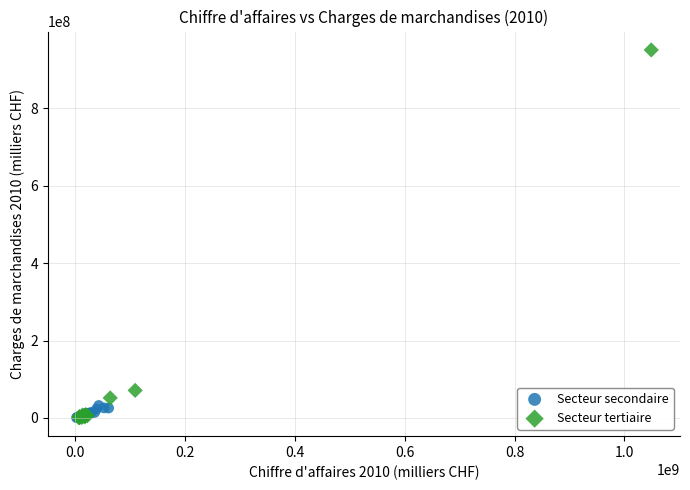

Which series has the largest Y range (max minus min)?

Secteur tertiaire